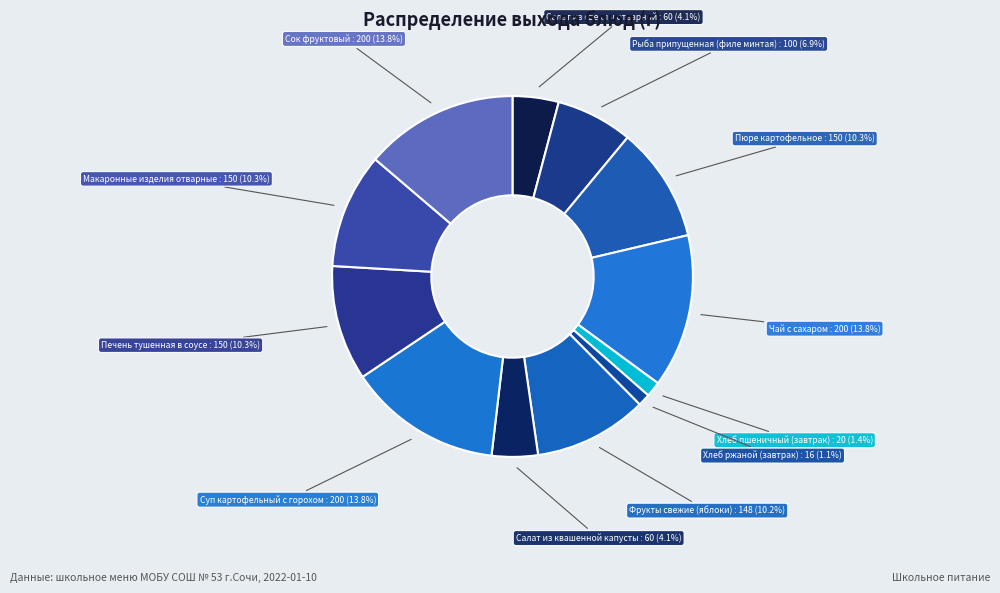

What portion of the pie excludes Суп картофельный с горохом?

86.2%